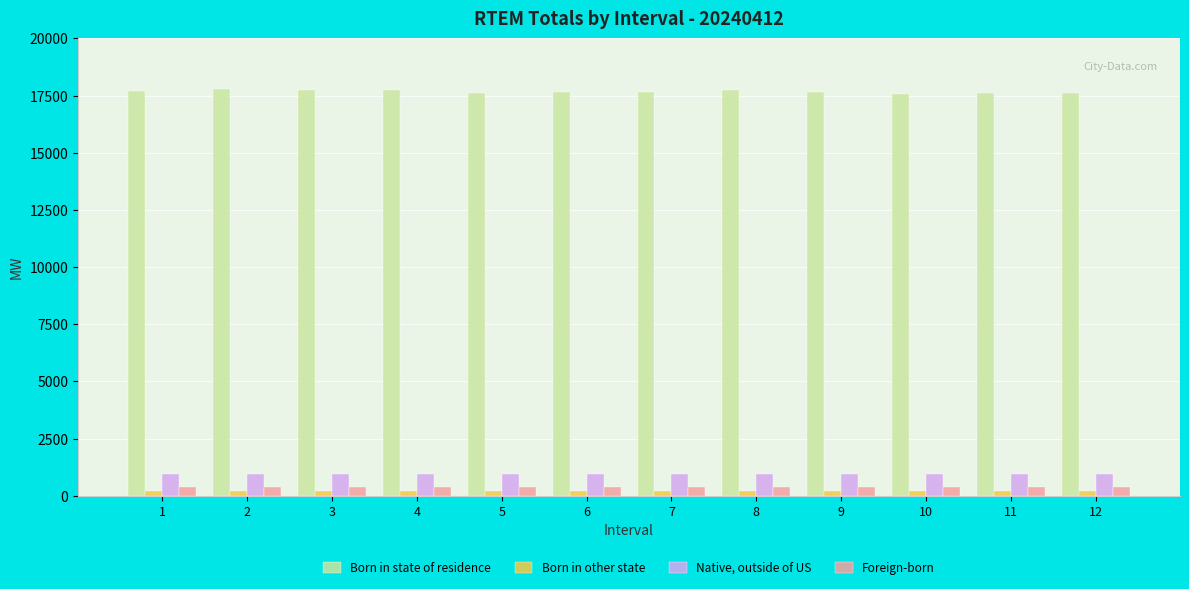

What is the lowest value of the Born in state of residence series?

17552.5